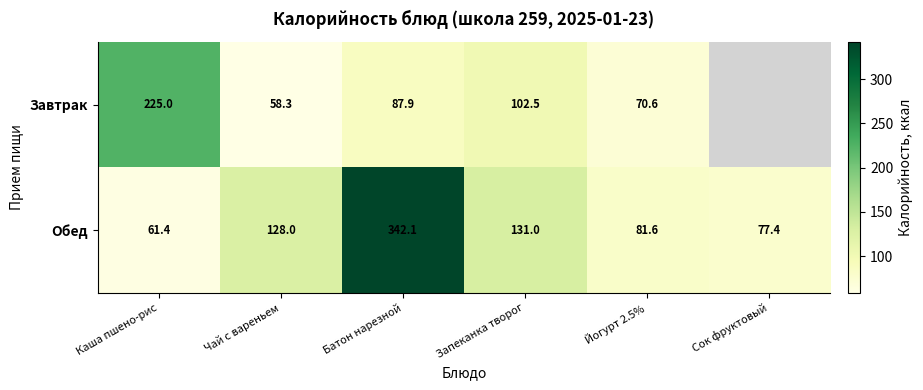

What is the spread (max minus min) of values at Чай с вареньем?

69.7